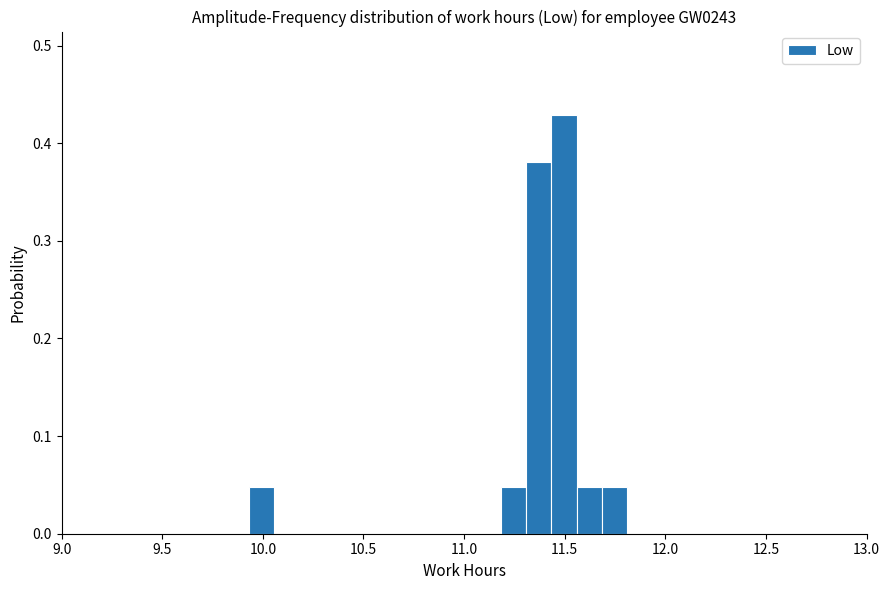

Around what value on the x-axis is the tallest bar? Give the approximate position of its centre, as read against the axis.

11.50